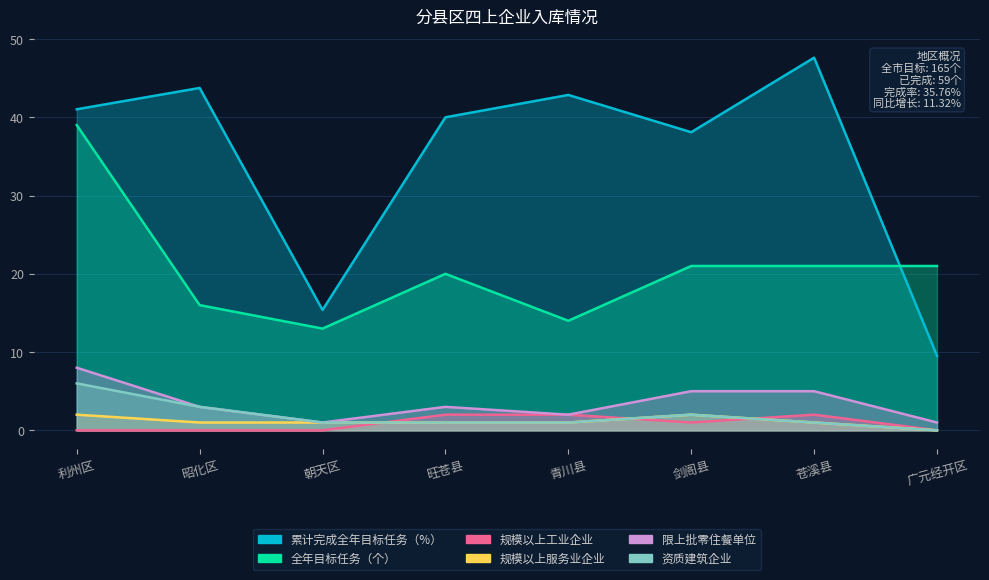

Reading right to left, transcribe all the data shown in this chart.

累计完成全年目标任务（%）: 9.5	47.6	38.1	42.9	40.0	15.4	43.8	41.0
全年目标任务（个）: 21.0	21.0	21.0	14.0	20.0	13.0	16.0	39.0
规模以上工业企业: 0.0	2.0	1.0	2.0	2.0	0.0	0.0	0.0
规模以上服务业企业: 0.0	1.0	2.0	1.0	1.0	1.0	1.0	2.0
限上批零住餐单位: 1.0	5.0	5.0	2.0	3.0	1.0	3.0	8.0
资质建筑企业: 0.0	1.0	2.0	1.0	1.0	1.0	3.0	6.0